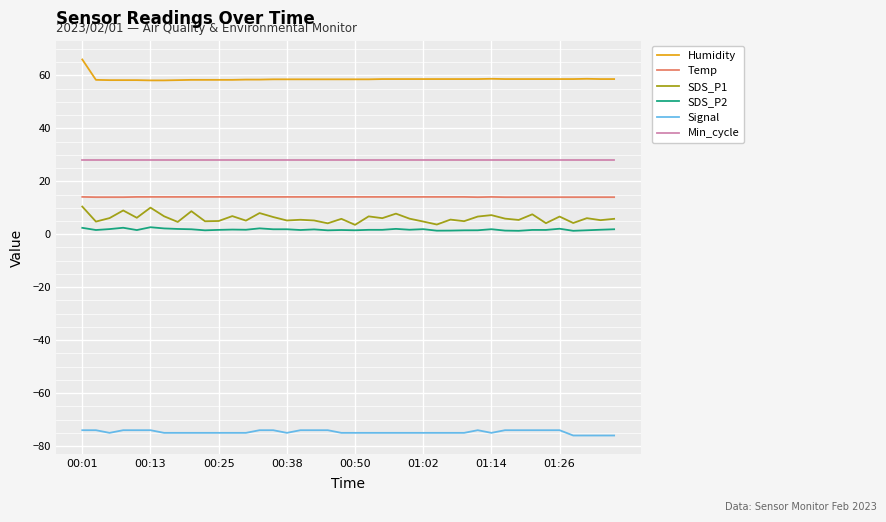

True or false: SDS_P1 and Temp intersect in this chart.

False